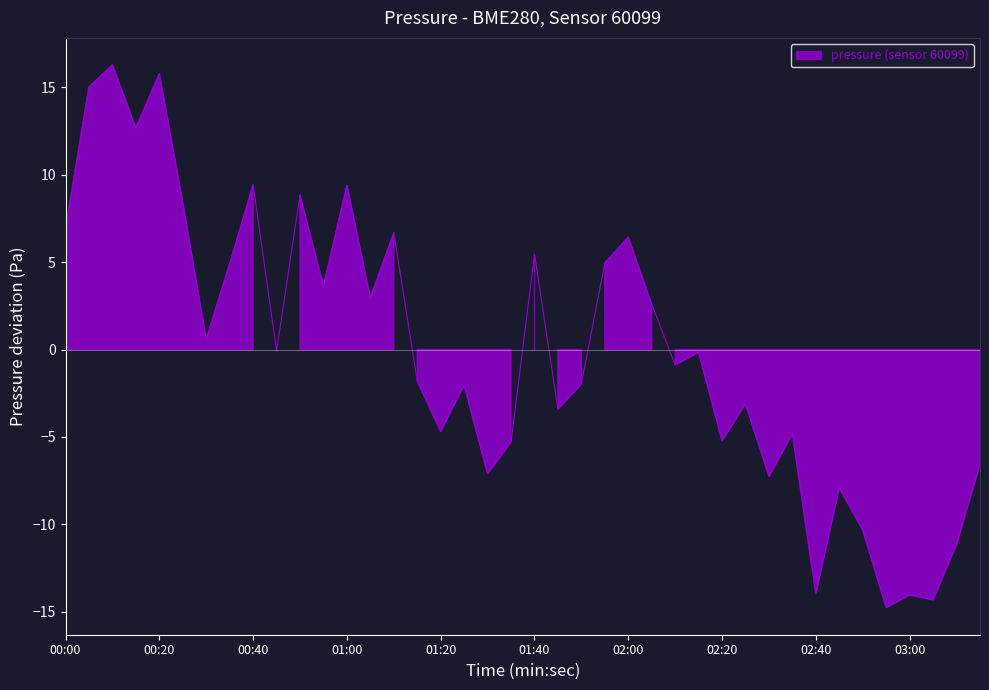

True or false: the data has more than 2 interior local peaks.

True